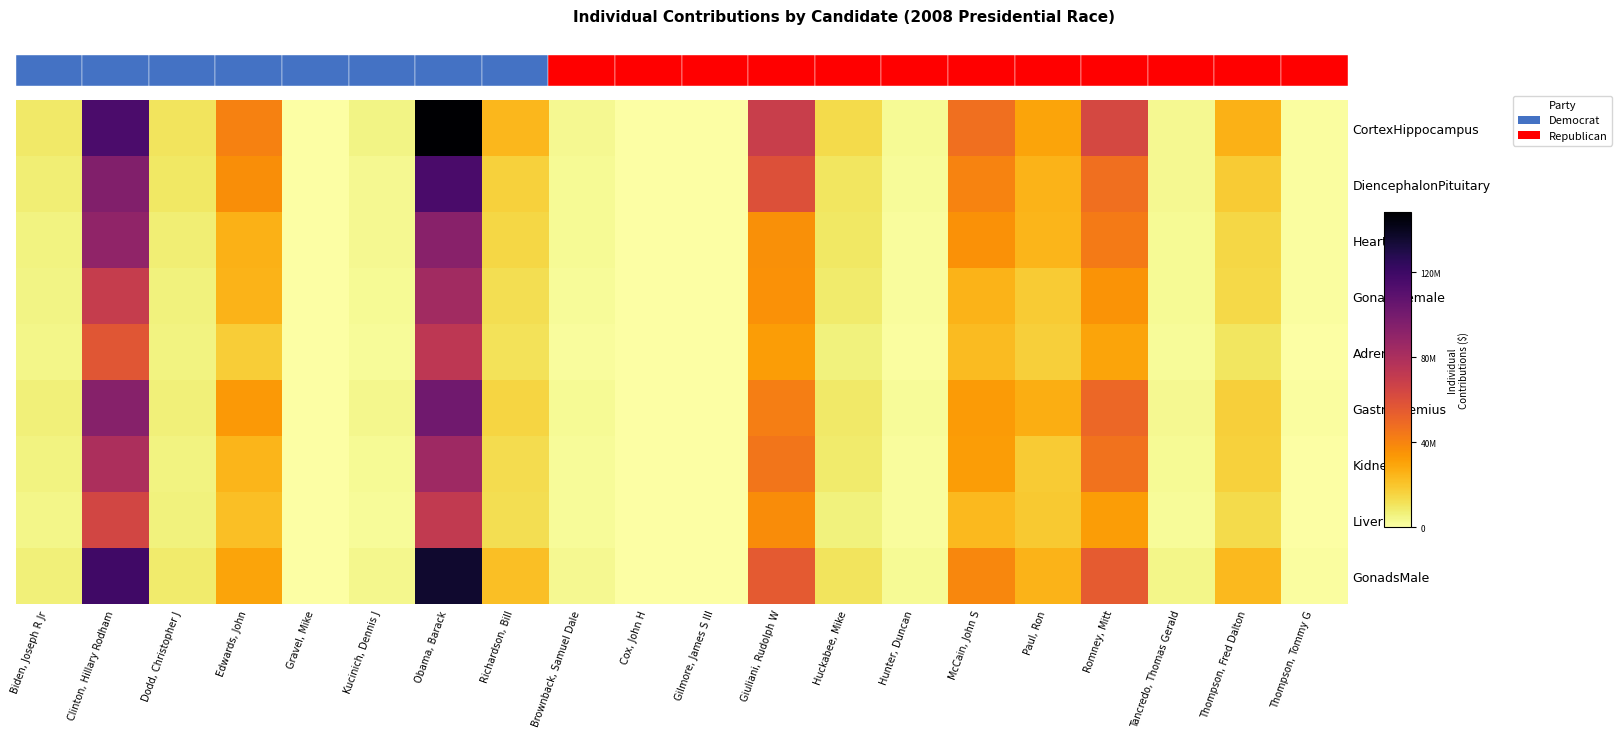

Reading left to right, extract all data points from this chart.

CortexHippocampus: Biden, Joseph R Jr=8840655.7	Clinton, Hillary Rodham=115162665.4	Dodd, Christopher J=10886338.6	Edwards, John=40964841.3	Gravel, Mike=381908.4	Kucinich, Dennis J=5027503.8	Obama, Barack=148255051.3	Richardson, Bill=24246147.8	Brownback, Samuel Dale=3136876.1	Cox, John H=21837.6	Gilmore, James S III=324009.5	Giuliani, Rudolph W=68919794.5	Huckabee, Mike=13440610.0	Hunter, Duncan=2571967.9	McCain, John S=47301428.8	Paul, Ron=29845522.6	Romney, Mitt=63176116.9	Tancredo, Thomas Gerald=3475196.9	Thompson, Fred Dalton=25726193.1	Thompson, Tommy G=1004274.9
DiencephalonPituitary: Biden, Joseph R Jr=7481501.2	Clinton, Hillary Rodham=95364860.1	Dodd, Christopher J=9534353.4	Edwards, John=36750650.9	Gravel, Mike=400491.5	Kucinich, Dennis J=3397169.9	Obama, Barack=115694918.9	Richardson, Bill=16382717.1	Brownback, Samuel Dale=2689912.2	Cox, John H=19877.1	Gilmore, James S III=307551.8	Giuliani, Rudolph W=59216623.0	Huckabee, Mike=10379582.1	Hunter, Duncan=1915717.5	McCain, John S=40526976.2	Paul, Ron=25055645.3	Romney, Mitt=46968636.3	Tancredo, Thomas Gerald=3373875.5	Thompson, Fred Dalton=18279099.7	Thompson, Tommy G=863032.2
Heart: Biden, Joseph R Jr=5610657.2	Clinton, Hillary Rodham=90315475.2	Dodd, Christopher J=7293625.6	Edwards, John=25548513.2	Gravel, Mike=334736.5	Kucinich, Dennis J=3361389.8	Obama, Barack=92990299.5	Richardson, Bill=14638288.1	Brownback, Samuel Dale=2606868.8	Cox, John H=13840.2	Gilmore, James S III=214710.1	Giuliani, Rudolph W=36447480.5	Huckabee, Mike=9795509.5	Hunter, Duncan=1722617.3	McCain, John S=35755953.2	Paul, Ron=24670063.1	Romney, Mitt=42974492.0	Tancredo, Thomas Gerald=2856605.1	Thompson, Fred Dalton=14624869.3	Thompson, Tommy G=598074.2
GonadsFemale: Biden, Joseph R Jr=5149181.3	Clinton, Hillary Rodham=69777925.1	Dodd, Christopher J=6012784.4	Edwards, John=25049715.4	Gravel, Mike=271454.8	Kucinich, Dennis J=2682265.4	Obama, Barack=83955772.1	Richardson, Bill=12609894.6	Brownback, Samuel Dale=1820290.1	Cox, John H=13048.0	Gilmore, James S III=184927.7	Giuliani, Rudolph W=35652545.6	Huckabee, Mike=8550329.3	Hunter, Duncan=1294648.1	McCain, John S=25045295.7	Paul, Ron=18224115.3	Romney, Mitt=34985576.0	Tancredo, Thomas Gerald=2515578.2	Thompson, Fred Dalton=14294789.9	Thompson, Tommy G=629038.5
Adrenal: Biden, Joseph R Jr=4285973.3	Clinton, Hillary Rodham=57009576.2	Dodd, Christopher J=5377446.8	Edwards, John=17405475.1	Gravel, Mike=186292.7	Kucinich, Dennis J=1929309.7	Obama, Barack=73327772.4	Richardson, Bill=11037218.1	Brownback, Samuel Dale=1585999.2	Cox, John H=11087.2	Gilmore, James S III=150957.8	Giuliani, Rudolph W=32347958.4	Huckabee, Mike=6338197.5	Hunter, Duncan=1130607.5	McCain, John S=22626501.7	Paul, Ron=16887925.8	Romney, Mitt=29790701.3	Tancredo, Thomas Gerald=1751892.3	Thompson, Fred Dalton=10369770.5	Thompson, Tommy G=549993.9
Gastrocnemius: Biden, Joseph R Jr=6877942.9	Clinton, Hillary Rodham=93256729.4	Dodd, Christopher J=6853928.4	Edwards, John=33088866.3	Gravel, Mike=353410.8	Kucinich, Dennis J=3514499.2	Obama, Barack=101546753.8	Richardson, Bill=15603057.9	Brownback, Samuel Dale=2327455.7	Cox, John H=18633.7	Gilmore, James S III=249452.0	Giuliani, Rudolph W=41731540.3	Huckabee, Mike=9100855.0	Hunter, Duncan=1800481.8	McCain, John S=32589248.7	Paul, Ron=26987213.4	Romney, Mitt=50234238.6	Tancredo, Thomas Gerald=3196243.9	Thompson, Fred Dalton=17210011.7	Thompson, Tommy G=752259.4
Kidney: Biden, Joseph R Jr=5443981.6	Clinton, Hillary Rodham=79681879.9	Dodd, Christopher J=5592342.8	Edwards, John=24503728.5	Gravel, Mike=243783.3	Kucinich, Dennis J=2854663.7	Obama, Barack=84803451.7	Richardson, Bill=12966528.6	Brownback, Samuel Dale=2021956.1	Cox, John H=14787.7	Gilmore, James S III=197446.8	Giuliani, Rudolph W=44778269.4	Huckabee, Mike=8578602.7	Hunter, Duncan=1454173.7	McCain, John S=32129942.6	Paul, Ron=18103769.1	Romney, Mitt=45960992.8	Tancredo, Thomas Gerald=2585167.3	Thompson, Fred Dalton=16516956.3	Thompson, Tommy G=549363.7
Liver: Biden, Joseph R Jr=4475104.5	Clinton, Hillary Rodham=64342699.6	Dodd, Christopher J=6115977.2	Edwards, John=21728909.3	Gravel, Mike=237265.4	Kucinich, Dennis J=2250682.1	Obama, Barack=71795507.7	Richardson, Bill=12357566.1	Brownback, Samuel Dale=1906346.7	Cox, John H=10442.4	Gilmore, James S III=203538.6	Giuliani, Rudolph W=37597363.2	Huckabee, Mike=6321675.1	Hunter, Duncan=1310609.6	McCain, John S=23357330.9	Paul, Ron=18801752.7	Romney, Mitt=31943346.1	Tancredo, Thomas Gerald=2304301.4	Thompson, Fred Dalton=13760452.0	Thompson, Tommy G=574187.5
GonadsMale: Biden, Joseph R Jr=6487121.0	Clinton, Hillary Rodham=118759466.9	Dodd, Christopher J=8130089.7	Edwards, John=29976957.6	Gravel, Mike=397805.2	Kucinich, Dennis J=3806415.1	Obama, Barack=135977887.4	Richardson, Bill=21955300.6	Brownback, Samuel Dale=3003388.9	Cox, John H=22661.5	Gilmore, James S III=284338.7	Giuliani, Rudolph W=55236147.2	Huckabee, Mike=10747114.5	Hunter, Duncan=2386493.0	McCain, John S=38949052.0	Paul, Ron=25260776.1	Romney, Mitt=54853175.3	Tancredo, Thomas Gerald=4130121.0	Thompson, Fred Dalton=23558629.9	Thompson, Tommy G=934352.3